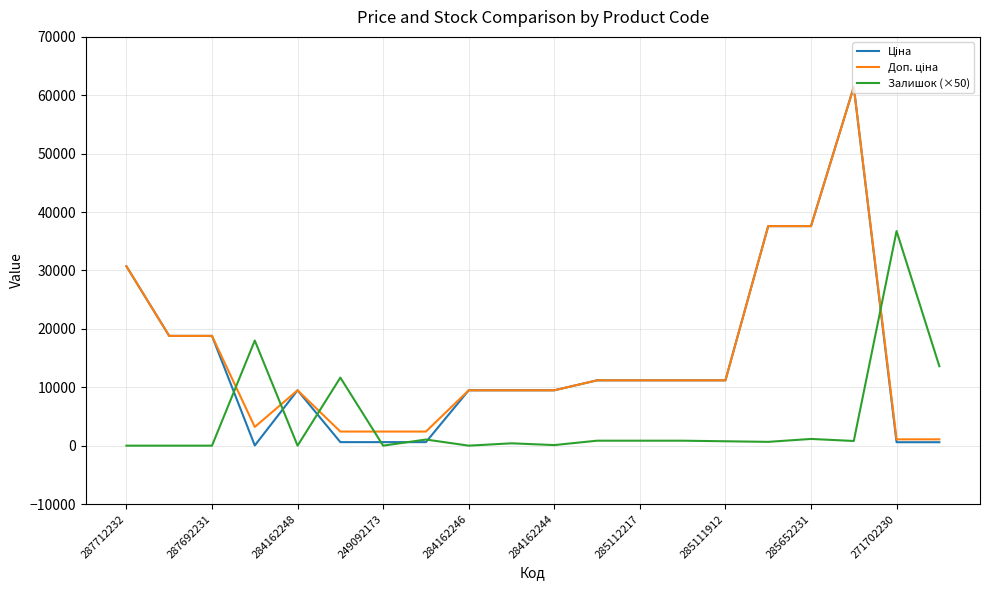

What is the greatest value displayed?

61434.3